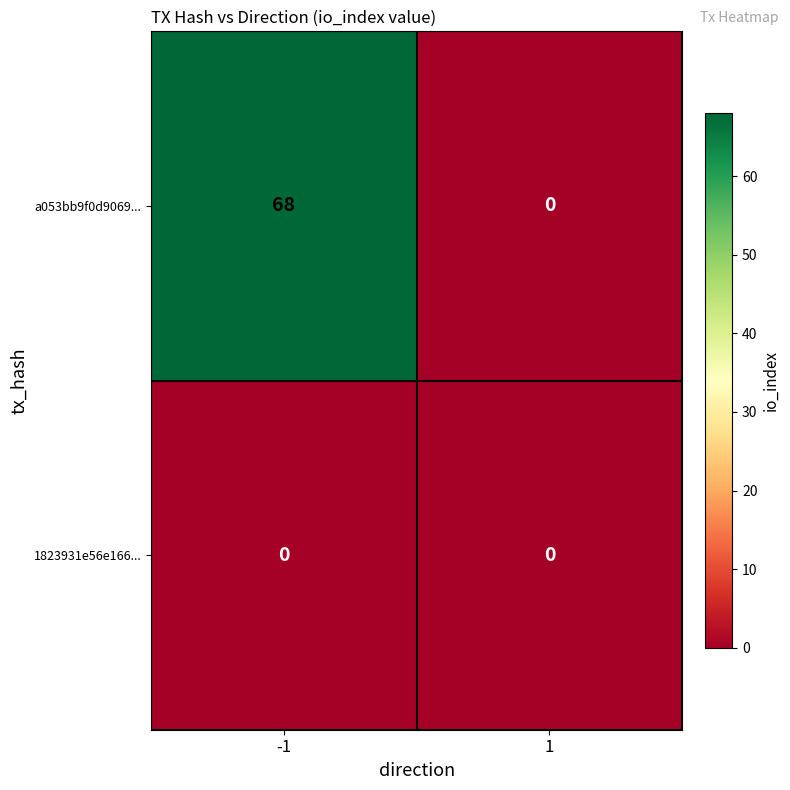

At -1, list the series in order from largest to smallest.

a053bb9f0d9069..., 1823931e56e166...